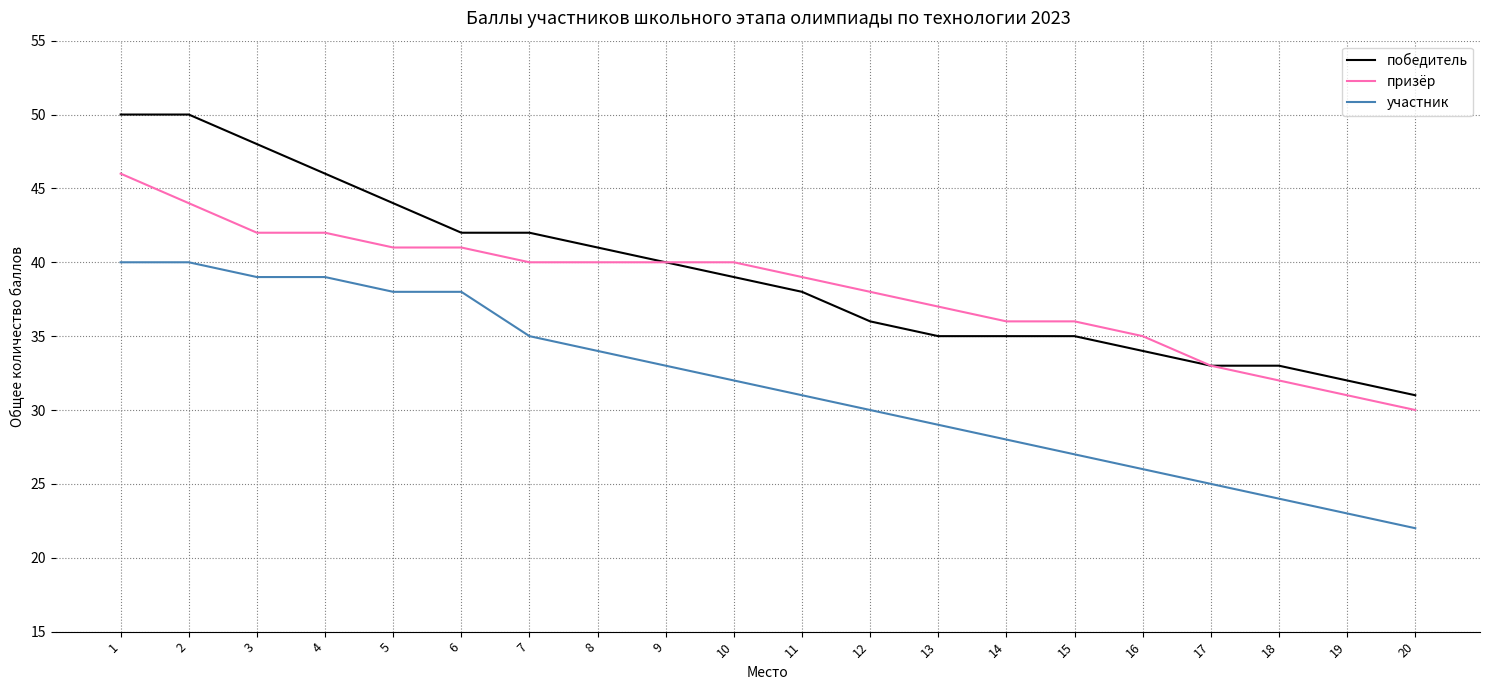

Rank the series by their maximum value, from lowest to highest.

участник, призёр, победитель